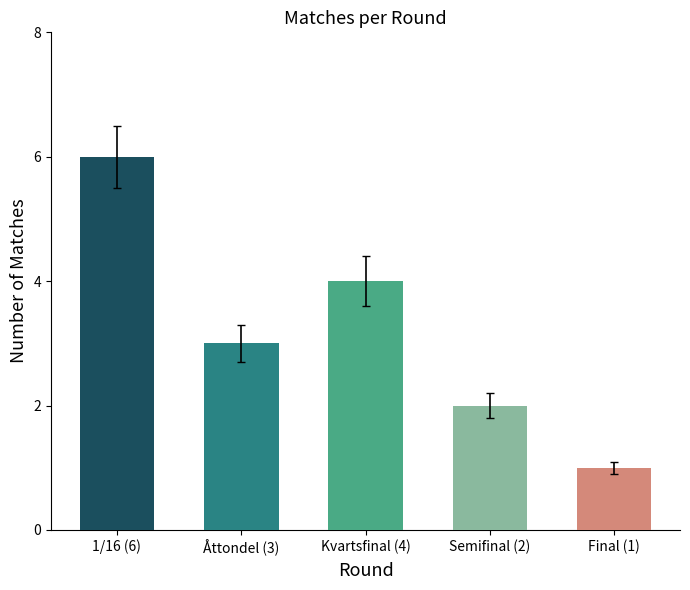

At which label does the data first exceed 2?

1/16